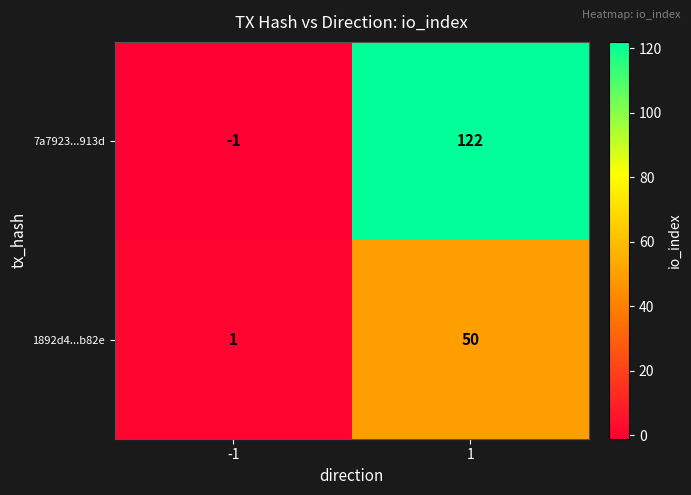

What is the smallest value displayed?

-1